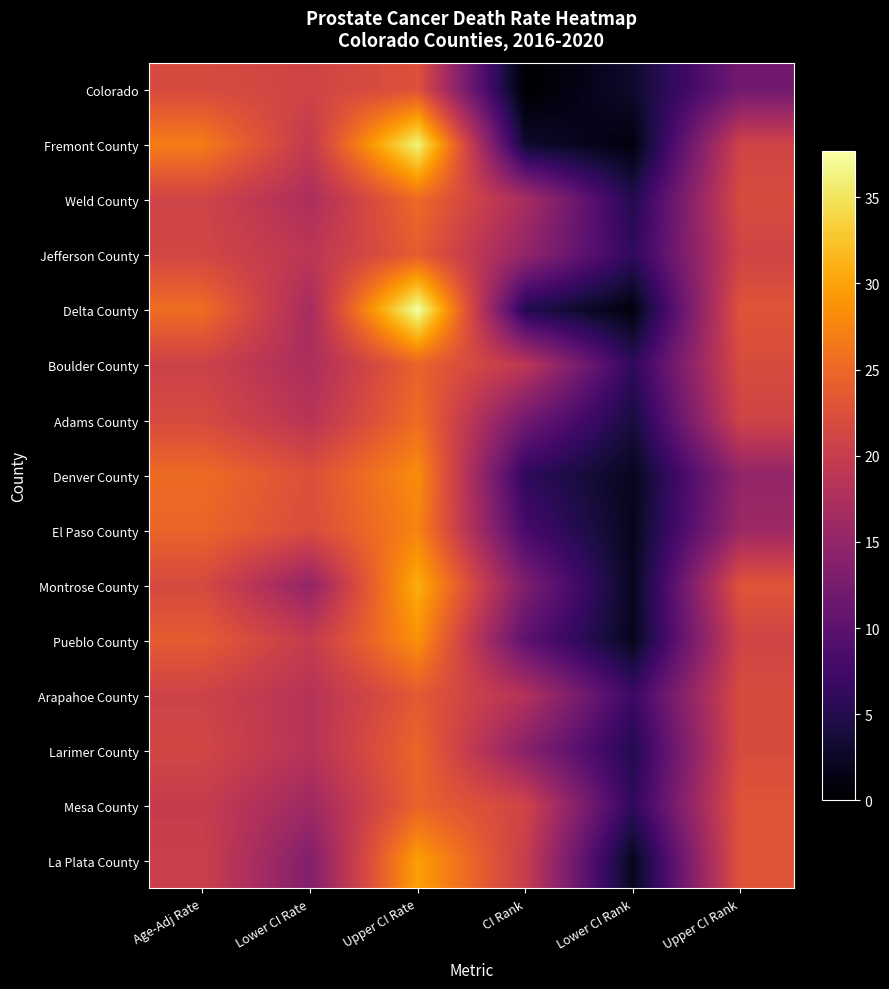

Reading left to right, what are all the values shown in this chart?

Colorado: Age-Adj Rate=21.9	Lower CI Rate=21.0	Upper CI Rate=22.7	CI Rank=0.0	Lower CI Rank=3.0	Upper CI Rank=12.0
Fremont County: Age-Adj Rate=26.8	Lower CI Rate=19.5	Upper CI Rate=36.3	CI Rank=3.0	Lower CI Rank=1.0	Upper CI Rank=21.0
Weld County: Age-Adj Rate=21.0	Lower CI Rate=17.4	Upper CI Rate=25.2	CI Rank=17.0	Lower CI Rank=5.0	Upper CI Rank=22.0
Jefferson County: Age-Adj Rate=21.3	Lower CI Rate=18.9	Upper CI Rate=23.9	CI Rank=15.0	Lower CI Rank=6.0	Upper CI Rank=21.0
Delta County: Age-Adj Rate=25.5	Lower CI Rate=16.8	Upper CI Rate=37.7	CI Rank=5.0	Lower CI Rank=1.0	Upper CI Rank=23.0
Boulder County: Age-Adj Rate=20.7	Lower CI Rate=17.3	Upper CI Rate=24.5	CI Rank=19.0	Lower CI Rank=6.0	Upper CI Rank=22.0
Adams County: Age-Adj Rate=21.8	Lower CI Rate=18.5	Upper CI Rate=25.4	CI Rank=12.0	Lower CI Rank=4.0	Upper CI Rank=21.0
Denver County: Age-Adj Rate=25.3	Lower CI Rate=22.5	Upper CI Rate=28.2	CI Rank=6.0	Lower CI Rank=2.0	Upper CI Rank=15.0
El Paso County: Age-Adj Rate=24.7	Lower CI Rate=22.1	Upper CI Rate=27.5	CI Rank=8.0	Lower CI Rank=2.0	Upper CI Rank=16.0
Montrose County: Age-Adj Rate=21.7	Lower CI Rate=15.0	Upper CI Rate=30.8	CI Rank=13.0	Lower CI Rank=2.0	Upper CI Rank=23.0
Pueblo County: Age-Adj Rate=23.8	Lower CI Rate=19.7	Upper CI Rate=28.6	CI Rank=10.0	Lower CI Rank=2.0	Upper CI Rank=21.0
Arapahoe County: Age-Adj Rate=20.8	Lower CI Rate=18.3	Upper CI Rate=23.6	CI Rank=18.0	Lower CI Rank=7.0	Upper CI Rank=22.0
Larimer County: Age-Adj Rate=21.3	Lower CI Rate=18.3	Upper CI Rate=24.8	CI Rank=14.0	Lower CI Rank=5.0	Upper CI Rank=22.0
Mesa County: Age-Adj Rate=19.9	Lower CI Rate=16.1	Upper CI Rate=24.5	CI Rank=21.0	Lower CI Rank=6.0	Upper CI Rank=23.0
La Plata County: Age-Adj Rate=20.4	Lower CI Rate=13.4	Upper CI Rate=29.7	CI Rank=20.0	Lower CI Rank=2.0	Upper CI Rank=23.0